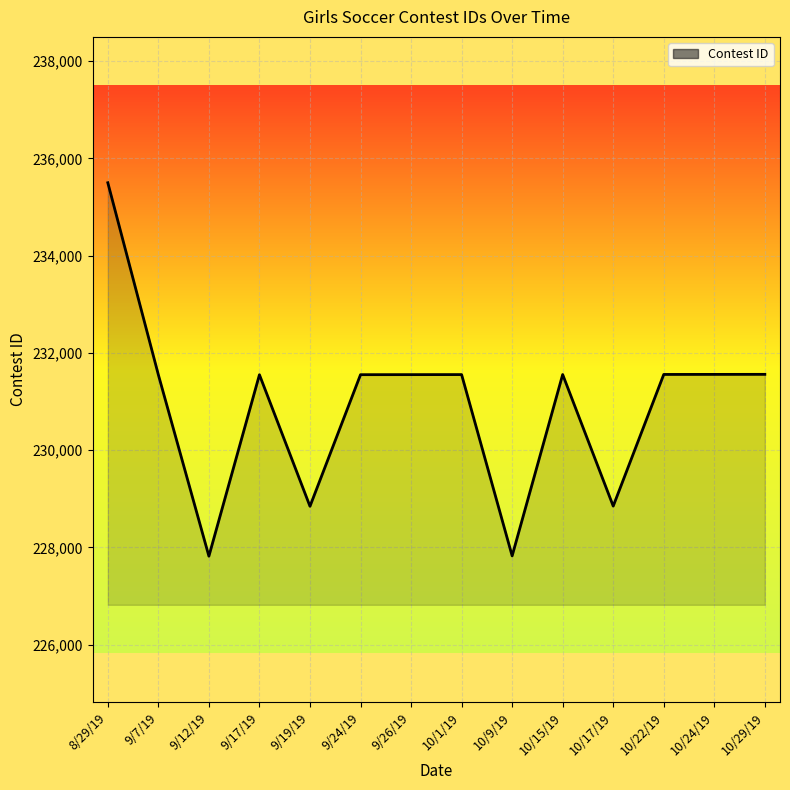

What position from the right is 9/12/19?

12